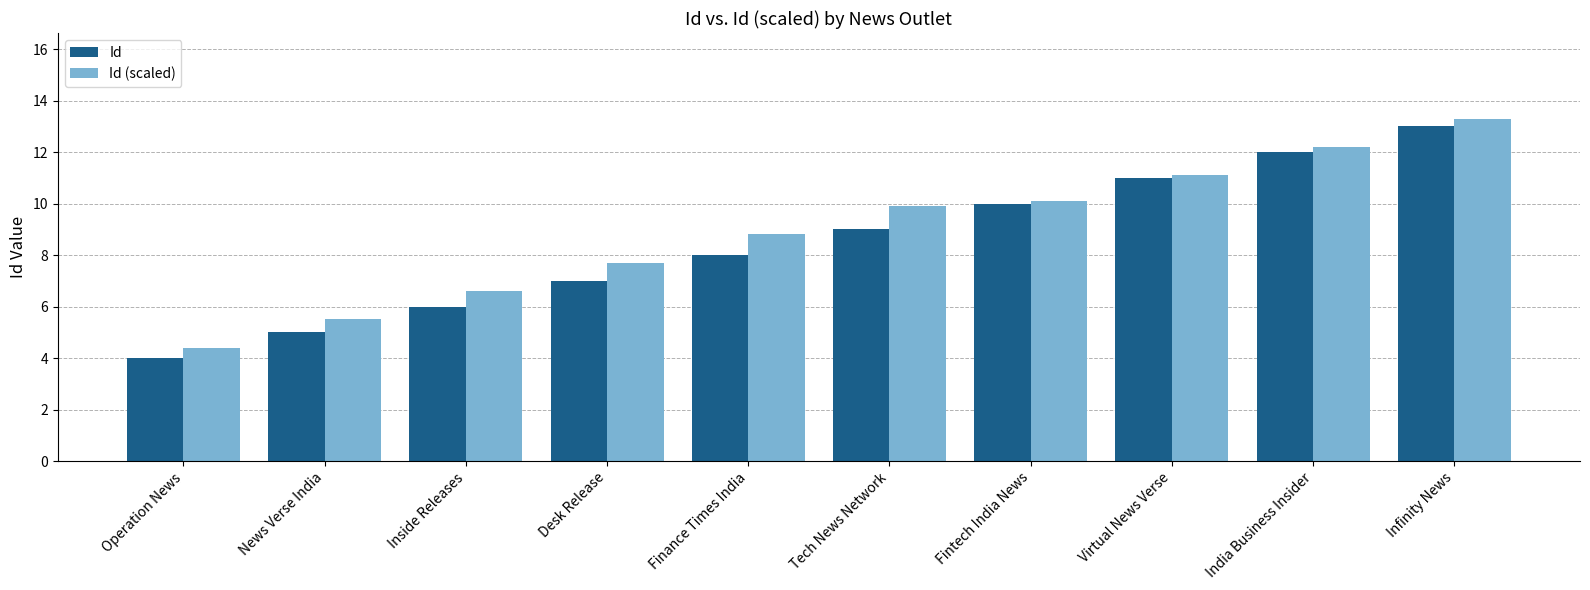

True or false: Id has a value of 13.0 at Infinity News.

True